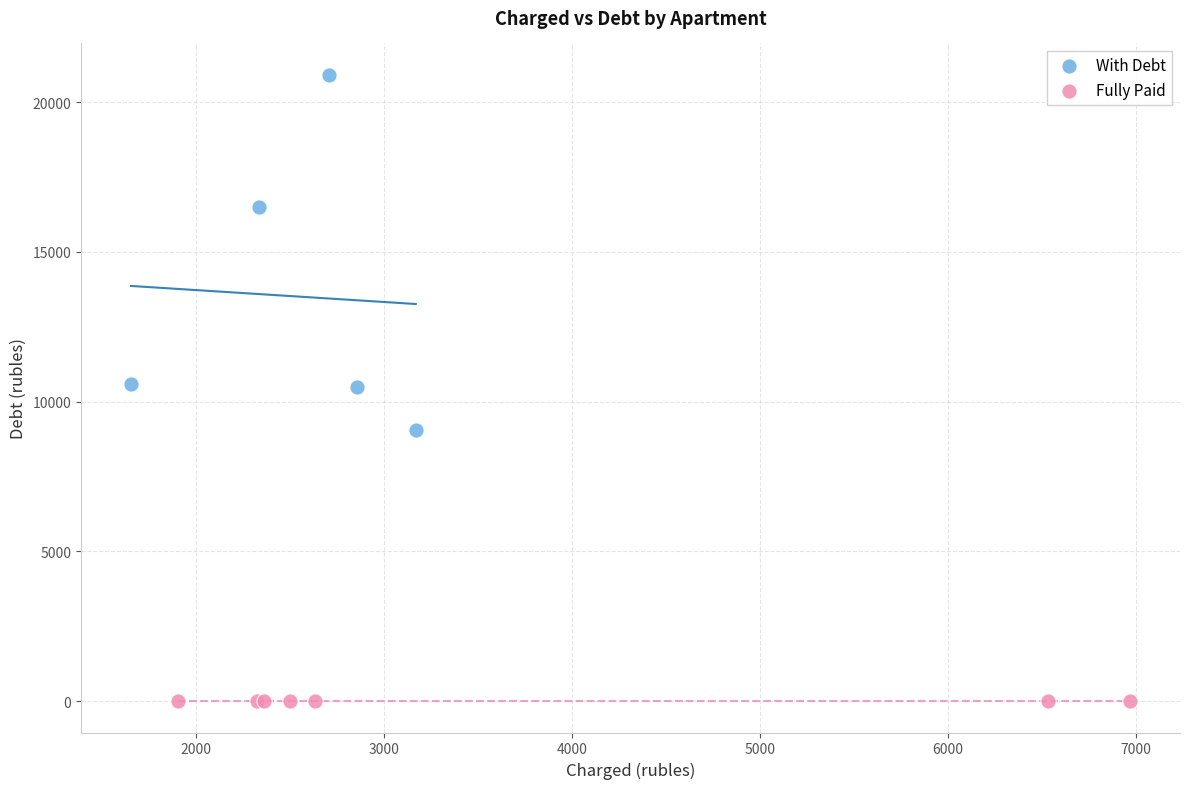

Which series contains the highest Y value?

With Debt